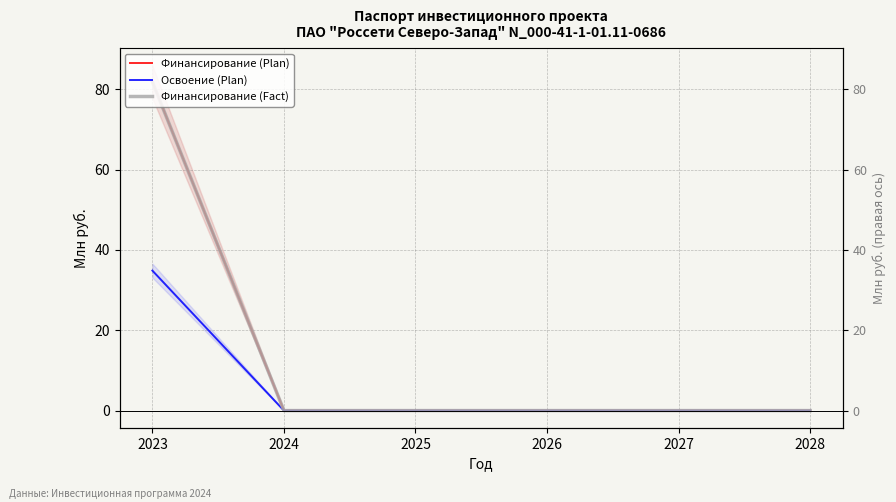

Count the number of categories in the chart.

6